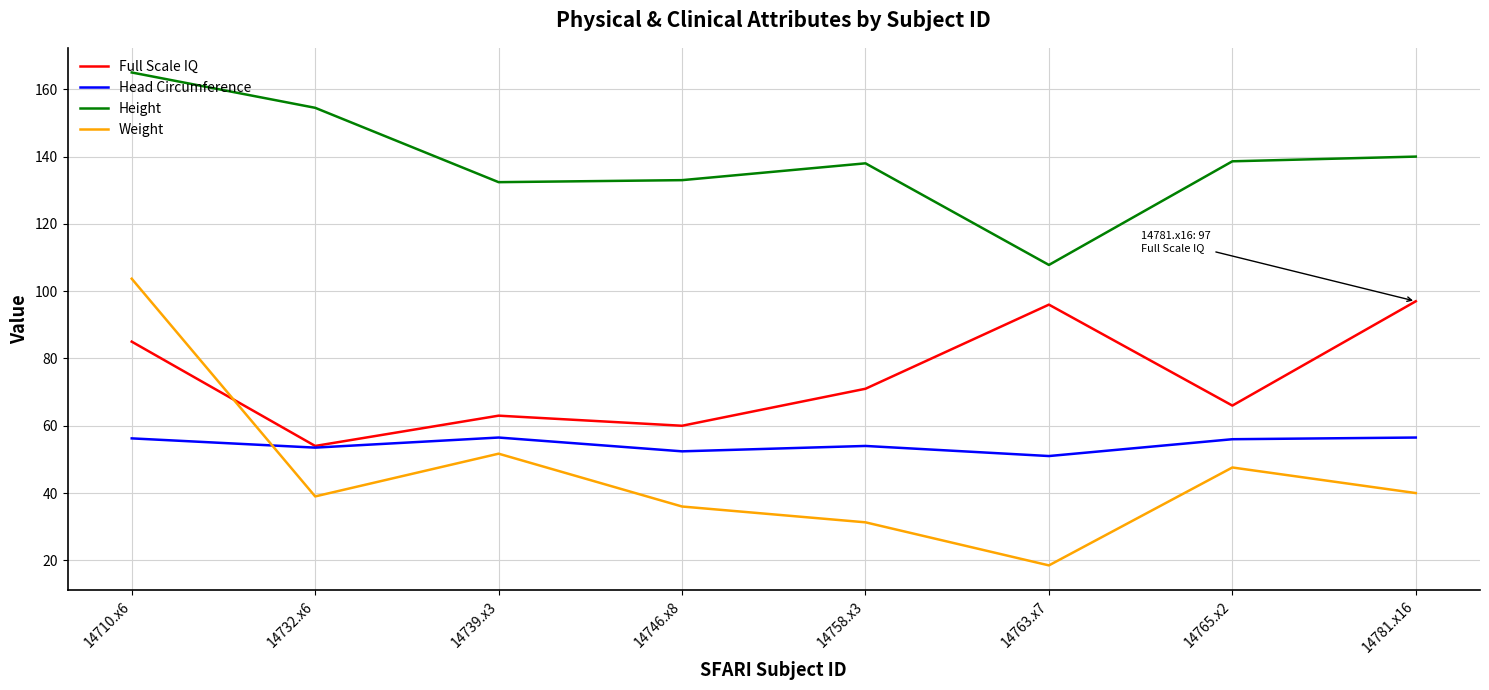

Which series has the widest spread of values?

Weight